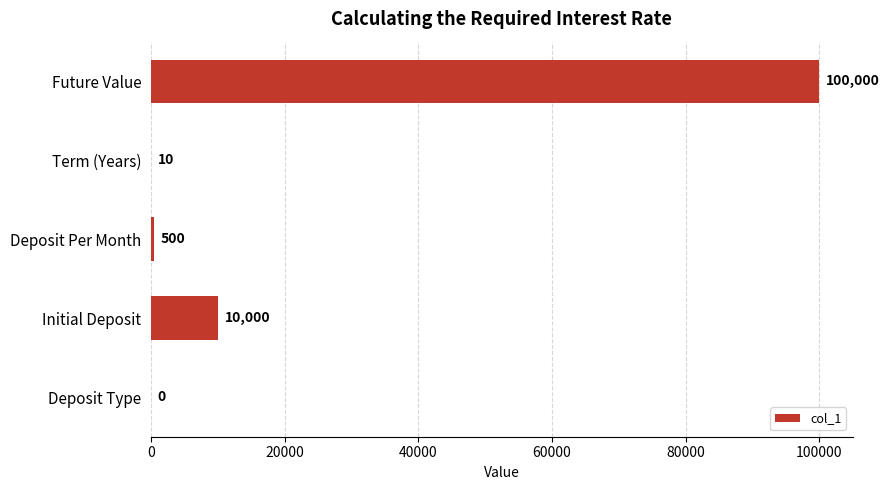

What is the sum of all values?

110510